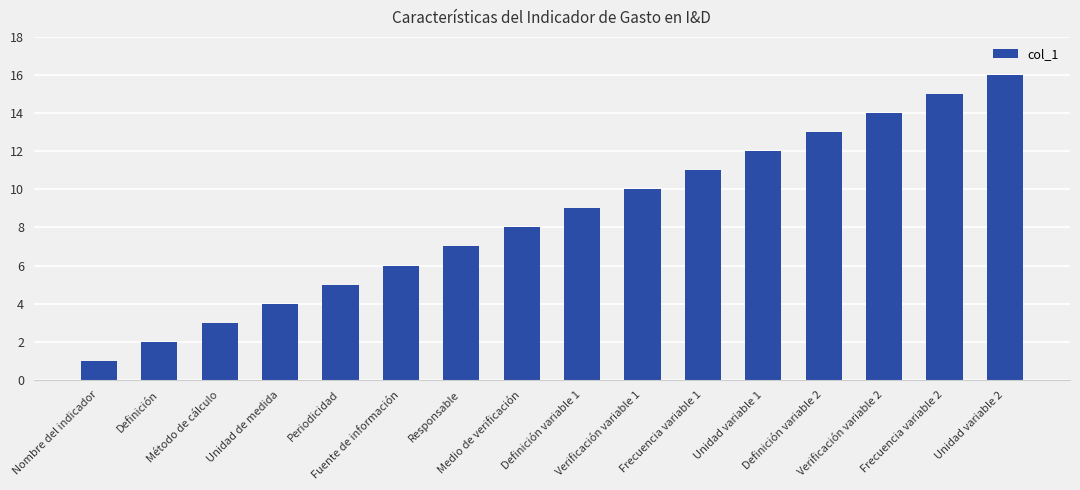

List the labels in order of value, largest first.

Unidad variable 2, Frecuencia variable 2, Verificación variable 2, Definición variable 2, Unidad variable 1, Frecuencia variable 1, Verificación variable 1, Definición variable 1, Medio de verificación, Responsable, Fuente de información, Periodicidad, Unidad de medida, Método de cálculo, Definición, Nombre del indicador